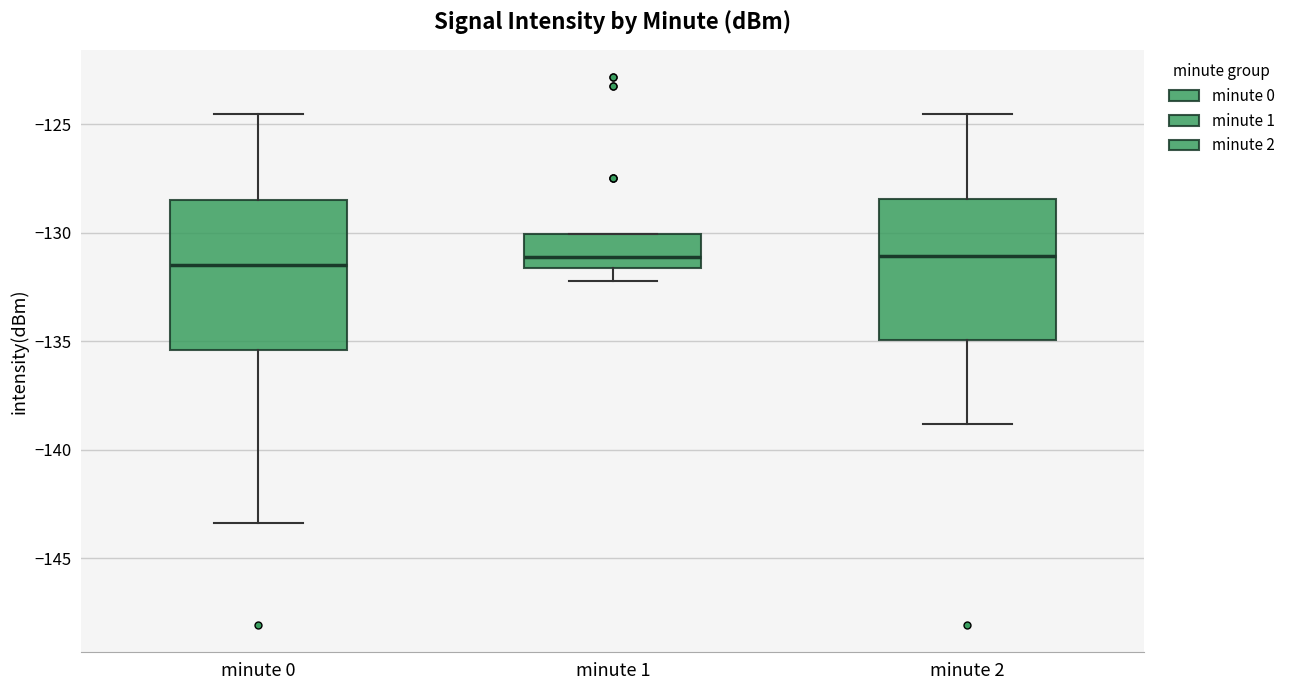

Reading left to right, transcribe this box plot: for each box, give where its median line is, the range the box spans, and where its two whiskers end, as read against the y-axis. The values are not printed on the chart, so give them approximately, as read against the axis.

minute 0: median -131.5, box -135.5 to -128.5, whiskers -143.5 to -124.5
minute 1: median -131.0, box -131.5 to -130.0, whiskers -132.0 to -130.0
minute 2: median -131.0, box -135.0 to -128.5, whiskers -139.0 to -124.5